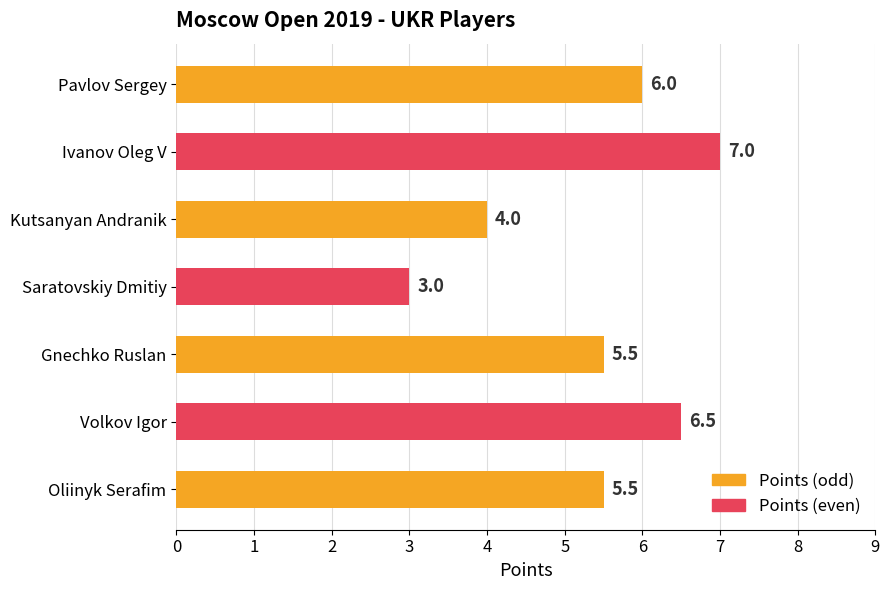

Count the values in the range 4 to 6.

4